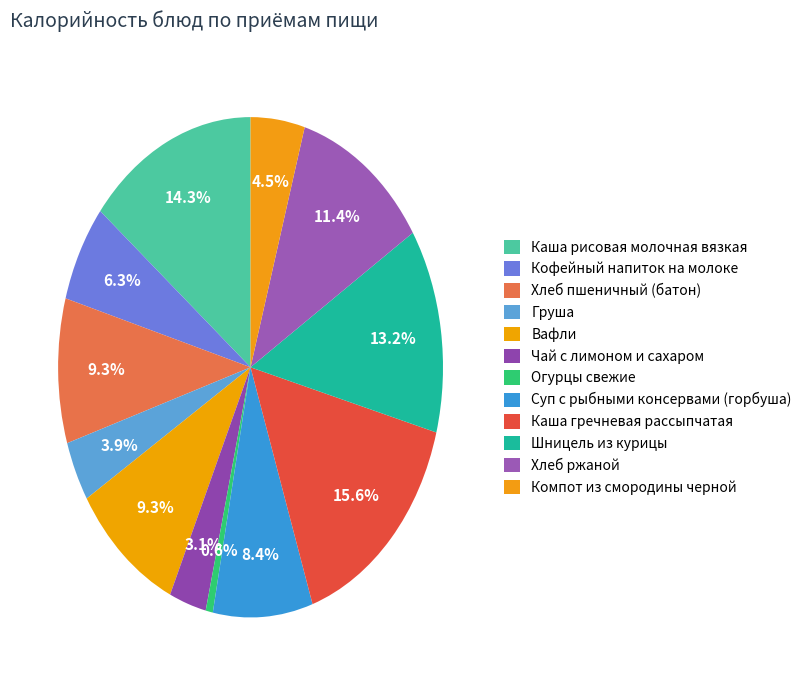

To the nearest percent, what is the average slice percentage?

8%